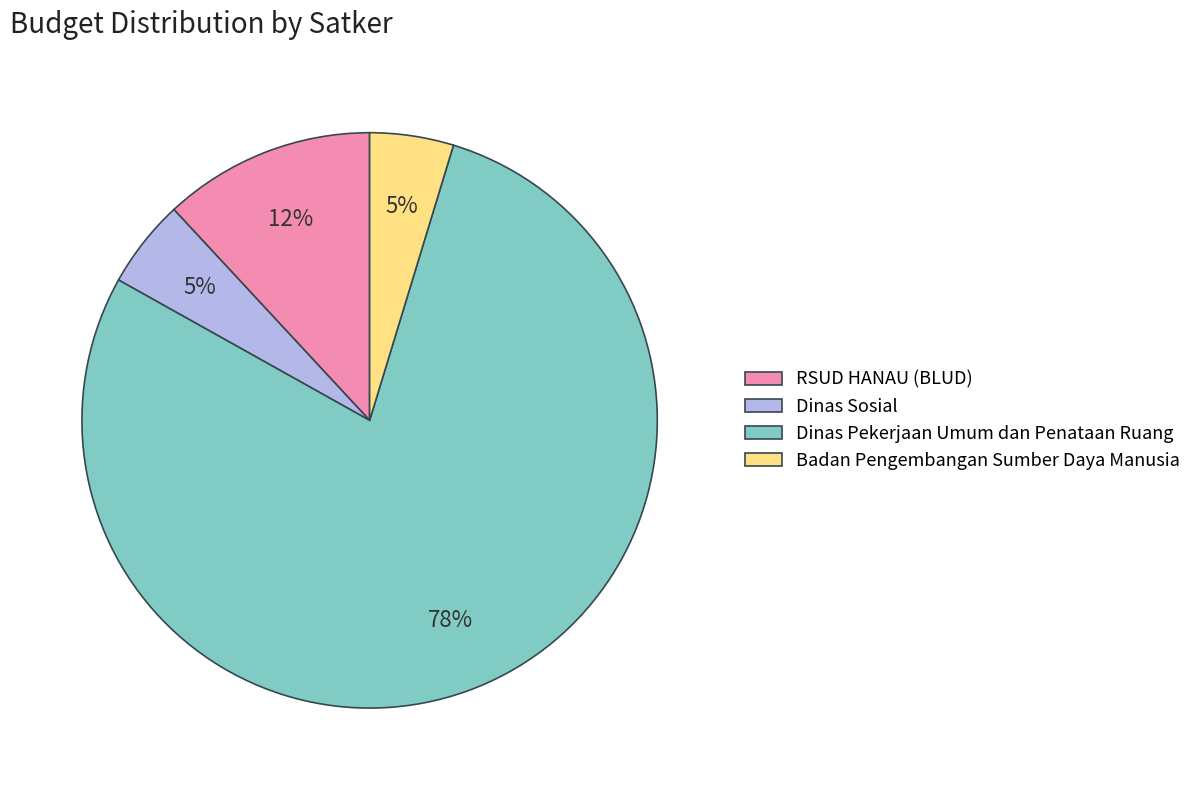

Which slice is the largest?

Dinas Pekerjaan Umum dan Penataan Ruang